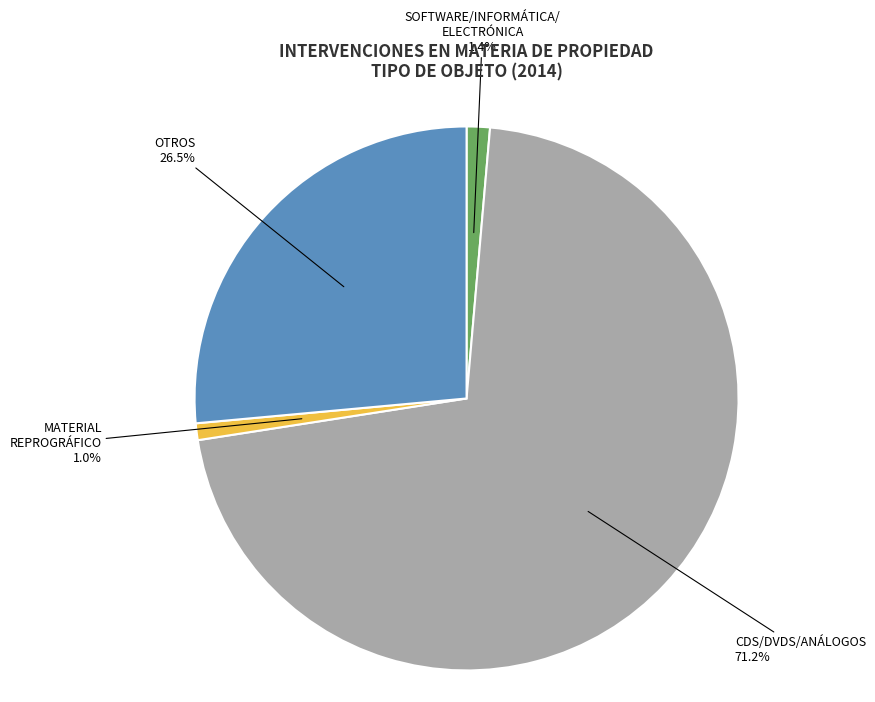

To the nearest percent, what is the average slice percentage?

25%